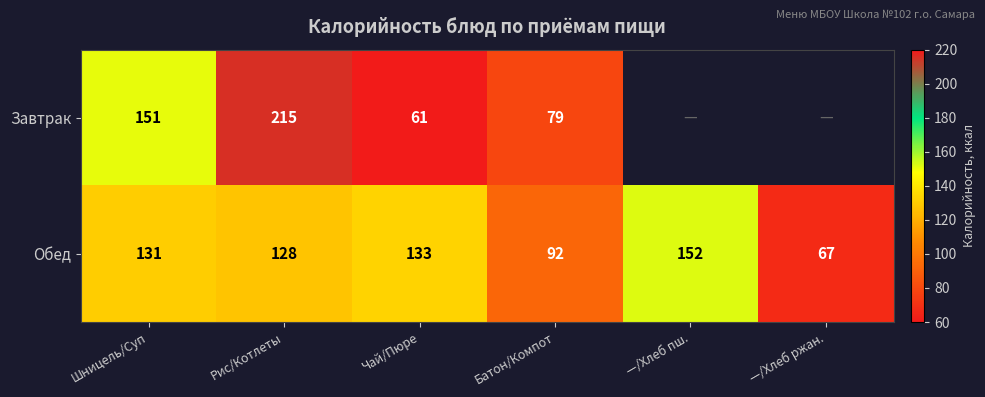

What is the smallest value displayed?

61.0